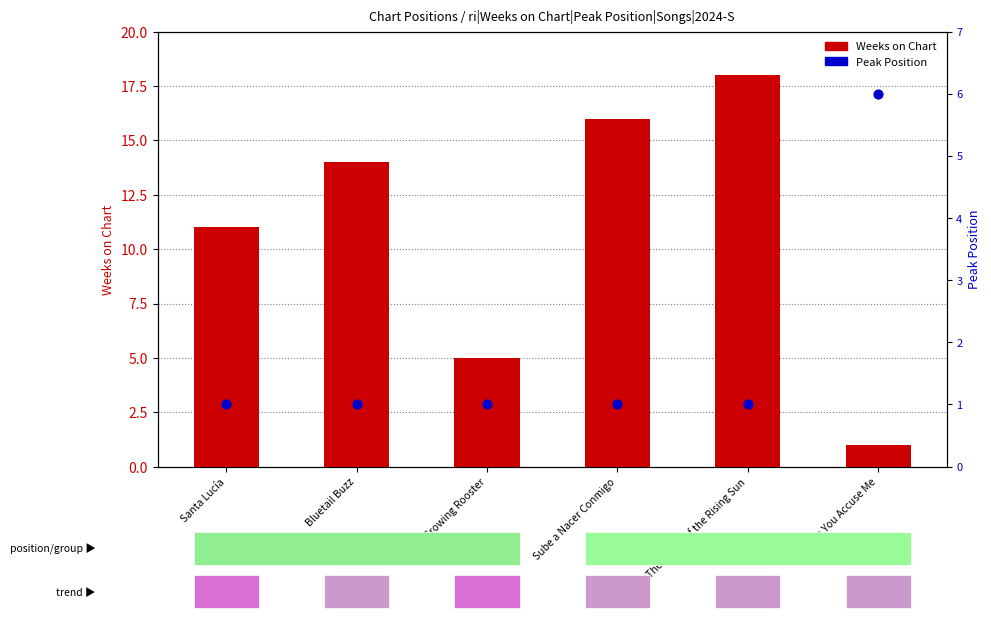

At how many categories does at least one series exceed 2?

6